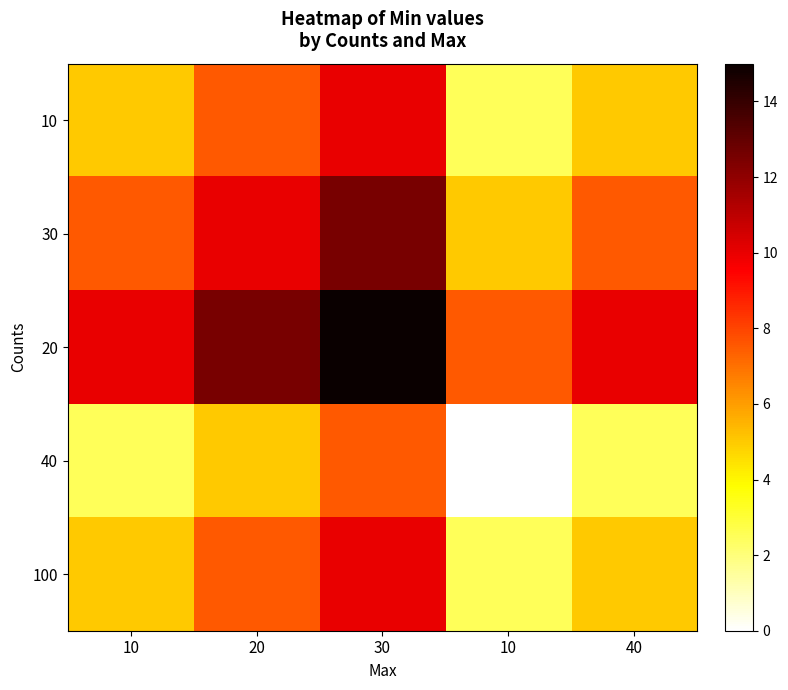

What is the greatest value displayed?

15.0